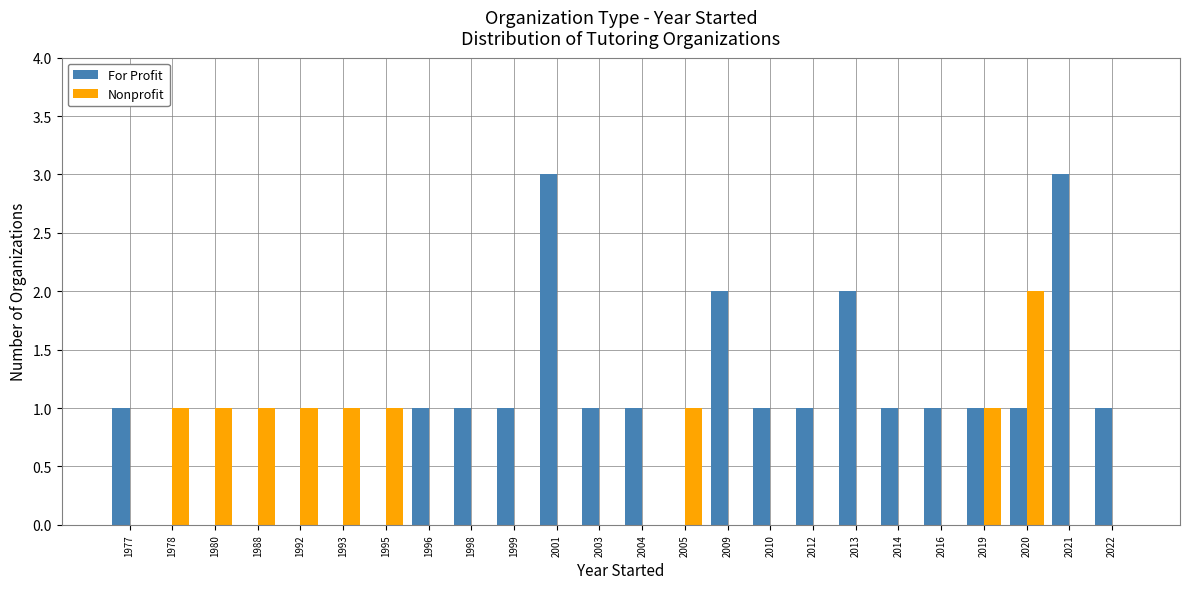

True or false: For Profit has a value of 1 at 1977.

True